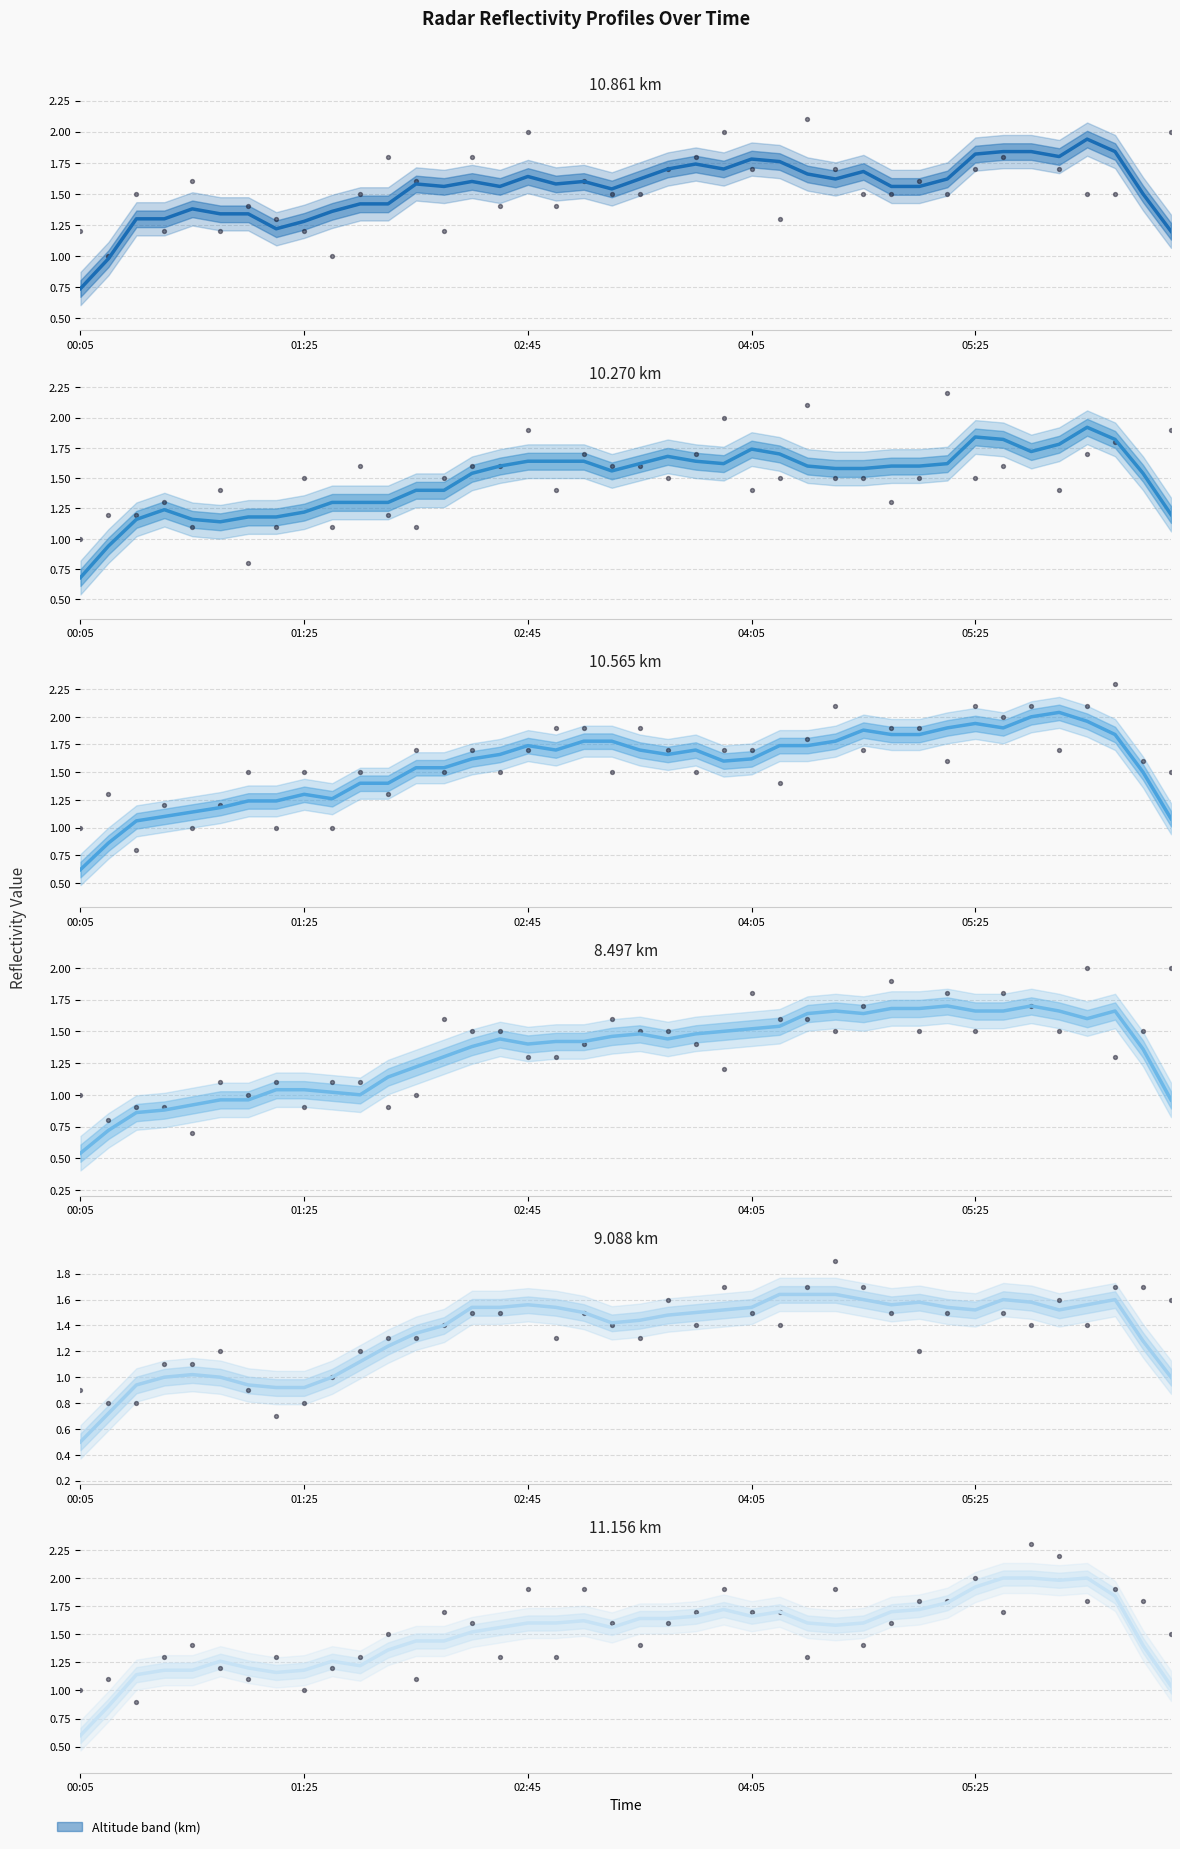

Is the value of 10.861 km at 19 greater than the value of 9.088 km at 37?

No